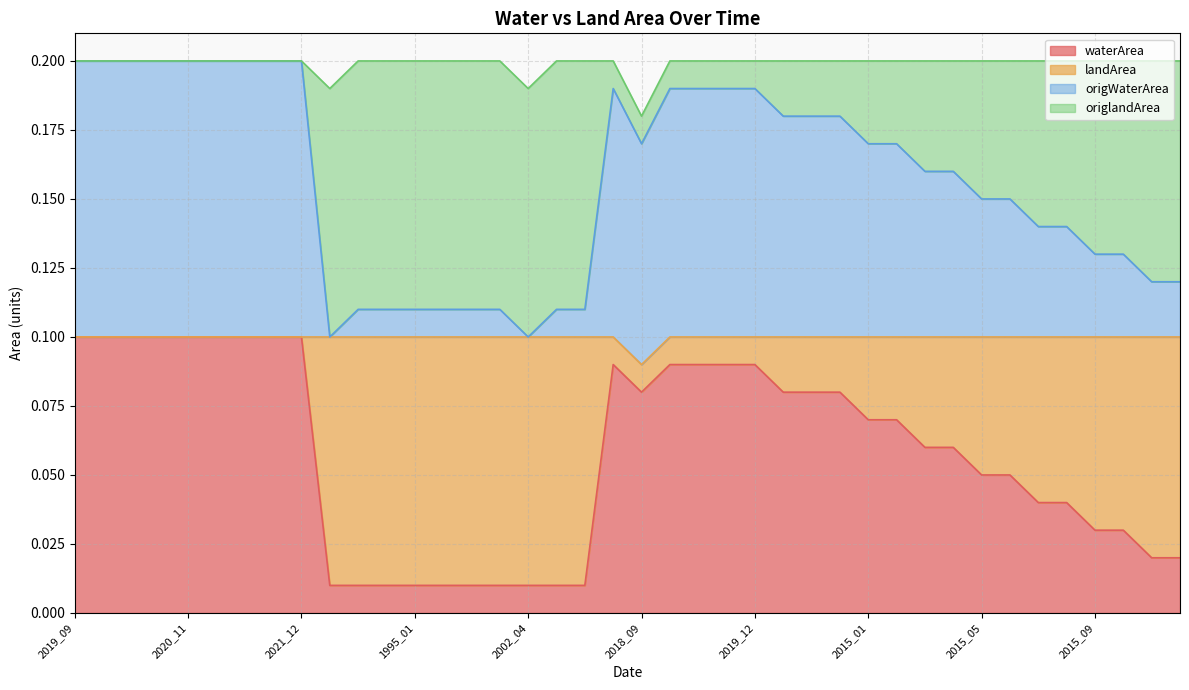

What is the difference between the second highest and minimum values in the waterArea series?

0.1